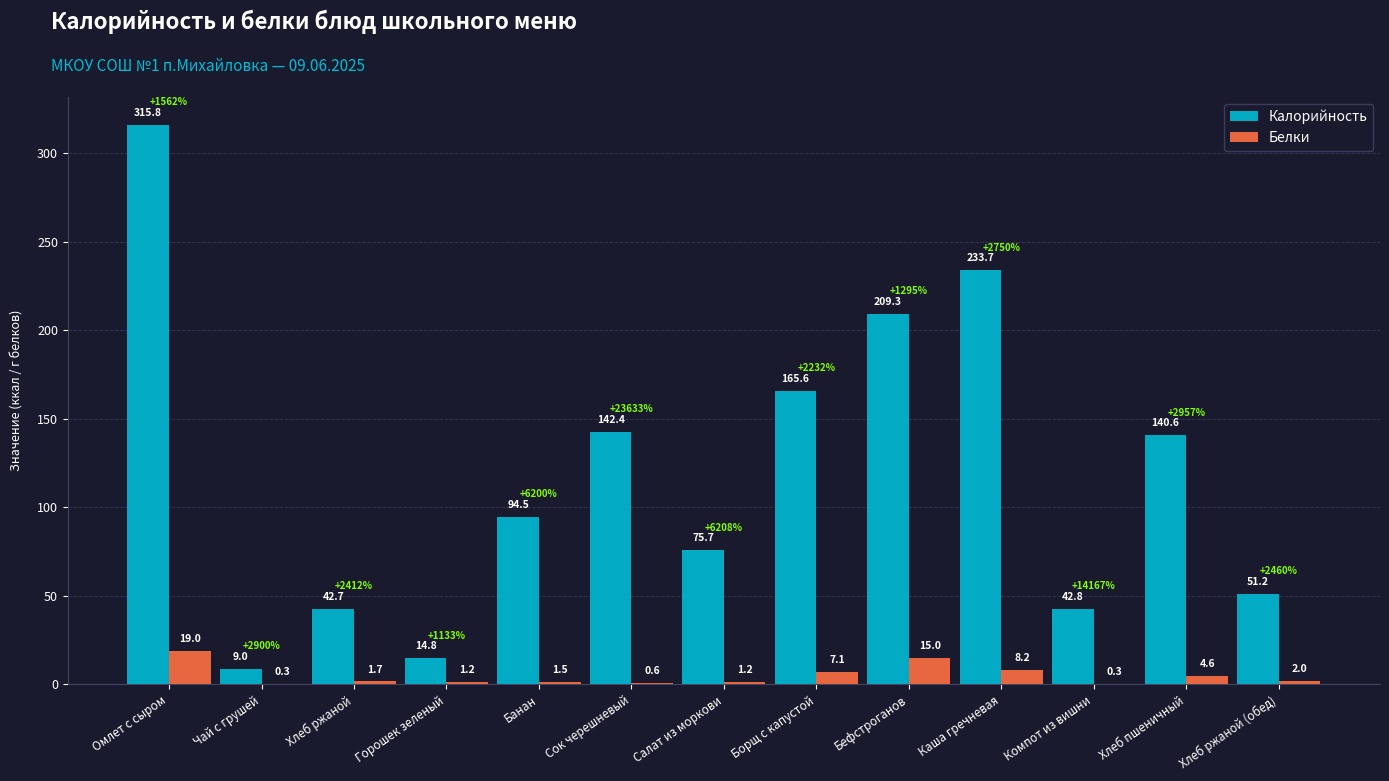

Which category has the highest value in the Калорийность series?

Омлет с сыром